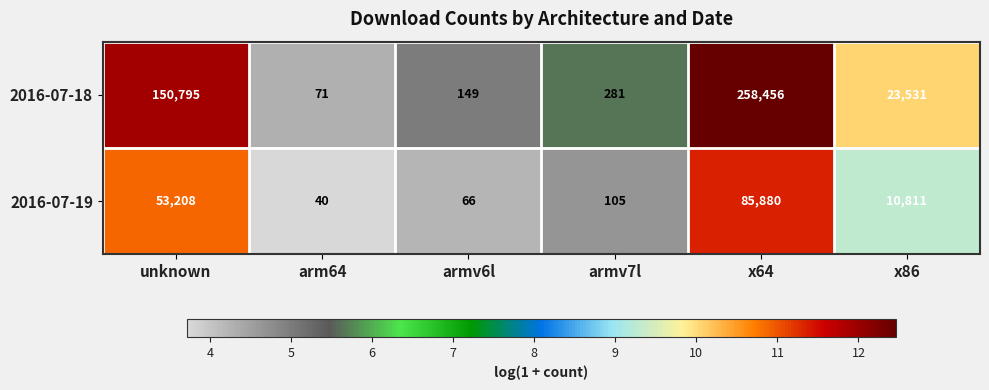

The 2016-07-18 series shows 248629 at unknown. True or false?

False